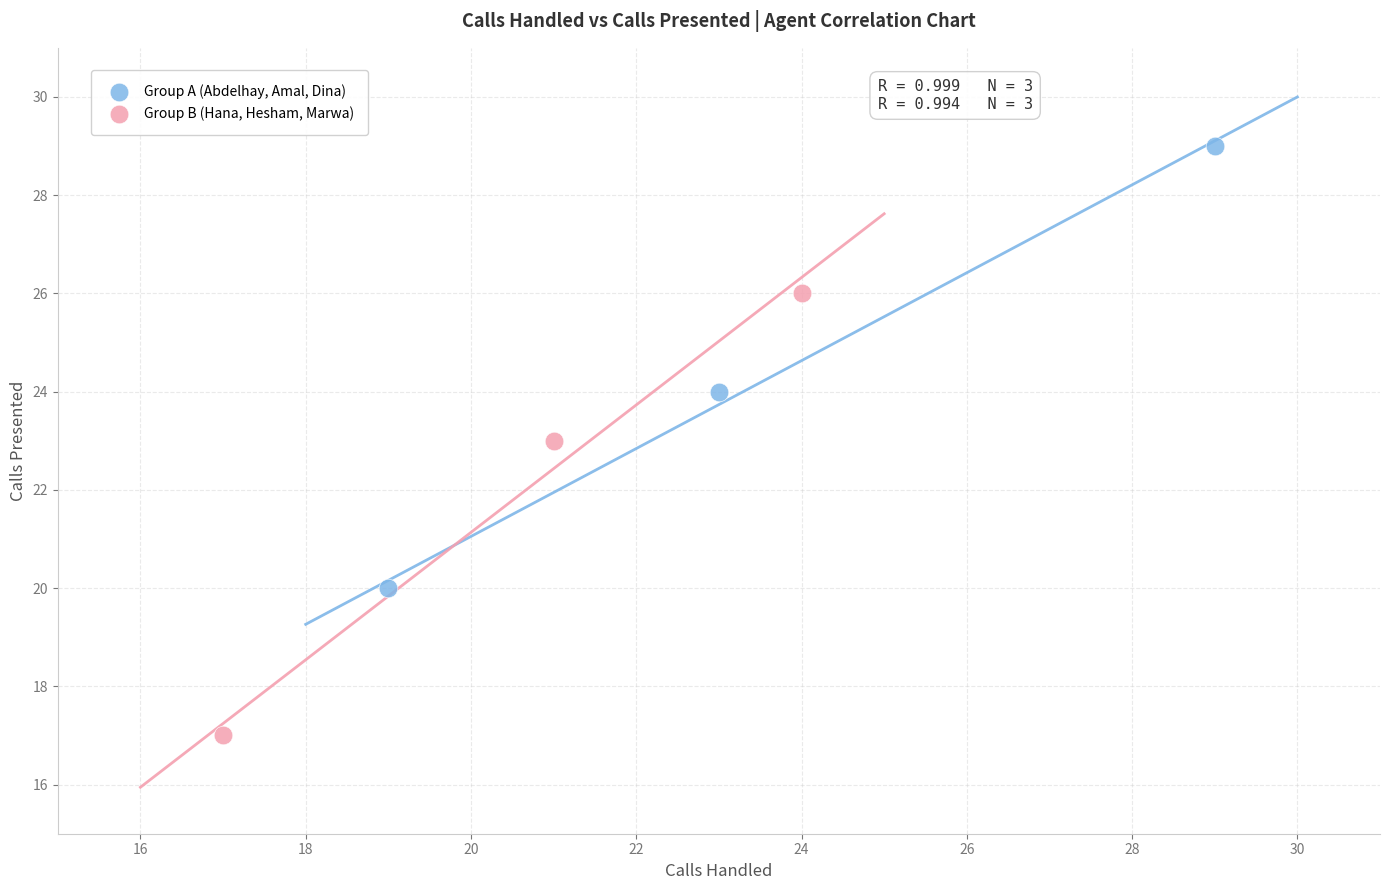

Which series contains the lowest Y value?

Group B (Hana, Hesham, Marwa)